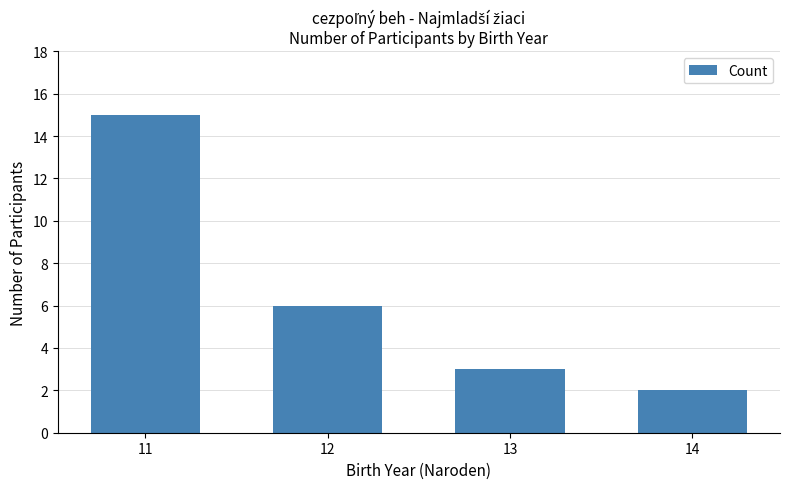

What is the difference between the maximum and second lowest values?

12